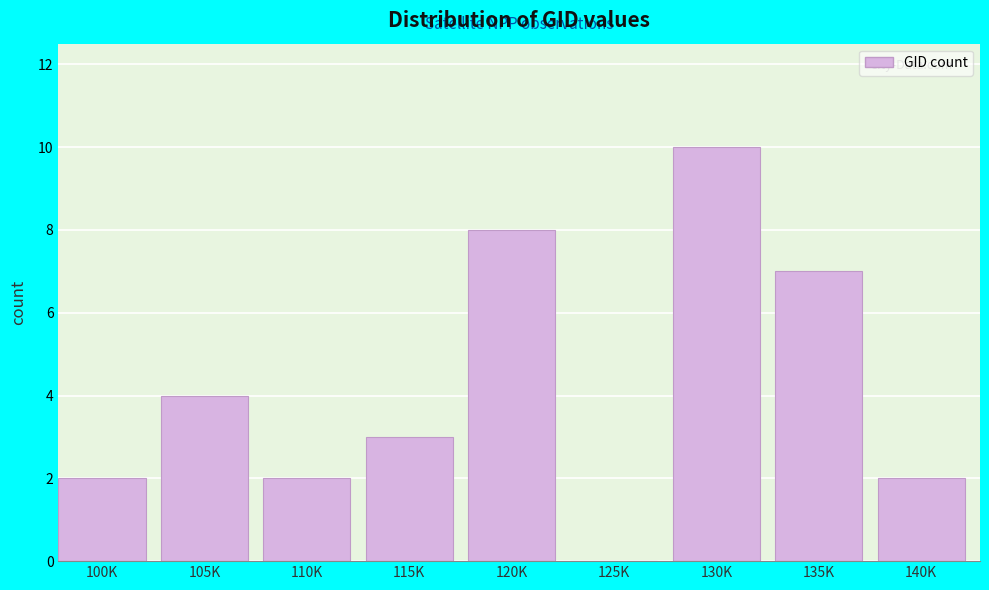

Reading right to left, what are all the values shown in this chart?

140K=2	135K=7	130K=10	125K=0	120K=8	115K=3	110K=2	105K=4	100K=2